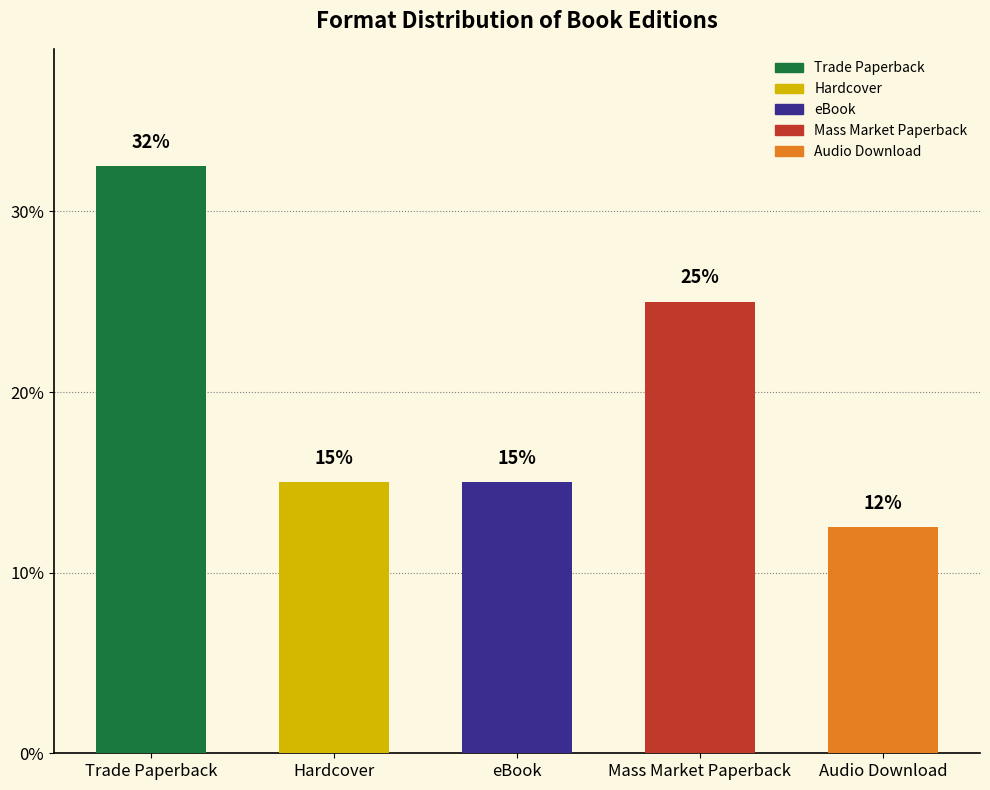

How many bars are there in total?

5